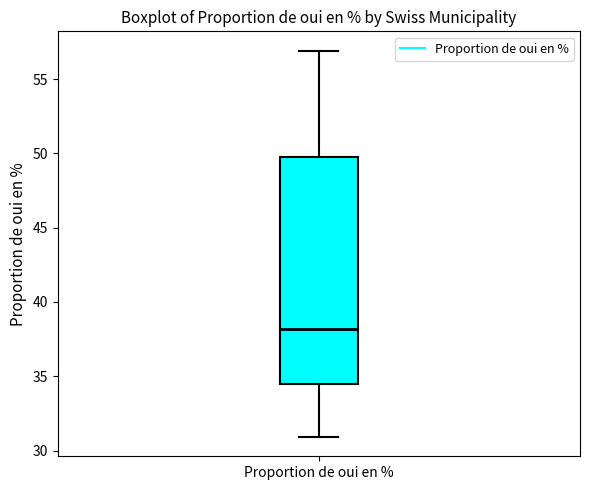

Where does the upper whisker of the box for Proportion de oui en % end on the y-axis? The values are not printed on the chart, so give them approximately, as read against the axis.

57.0